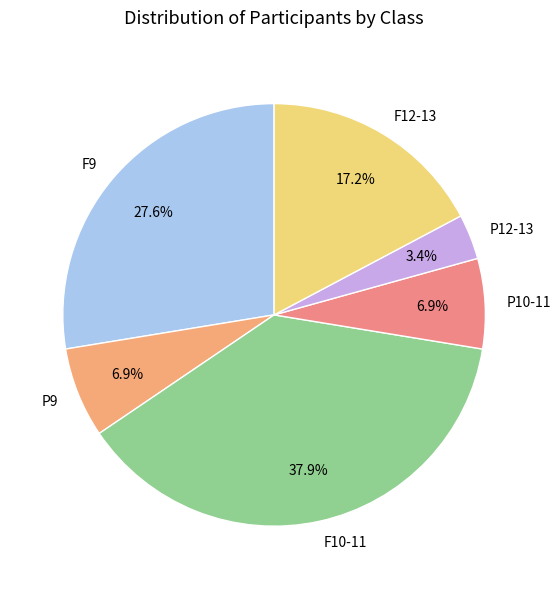

What percentage do P9 and P12-13 together represent?

10.3%